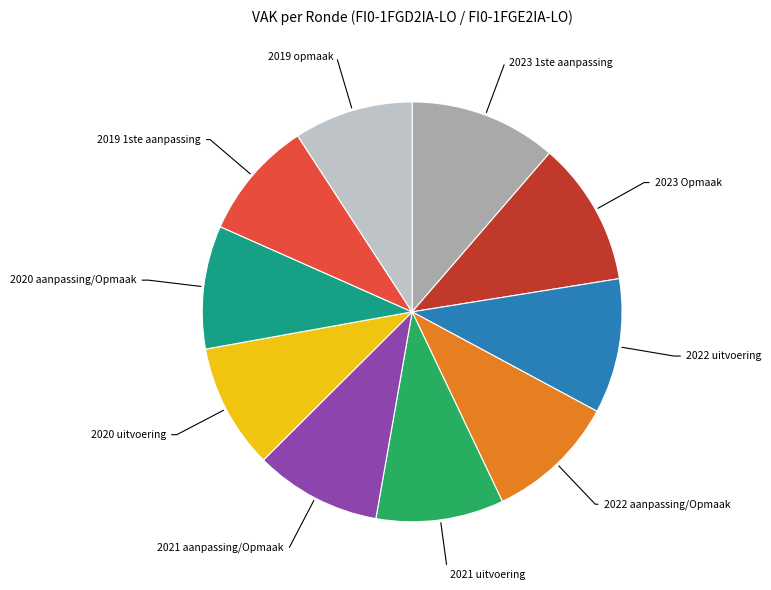

How many segments does this pie chart have?

10